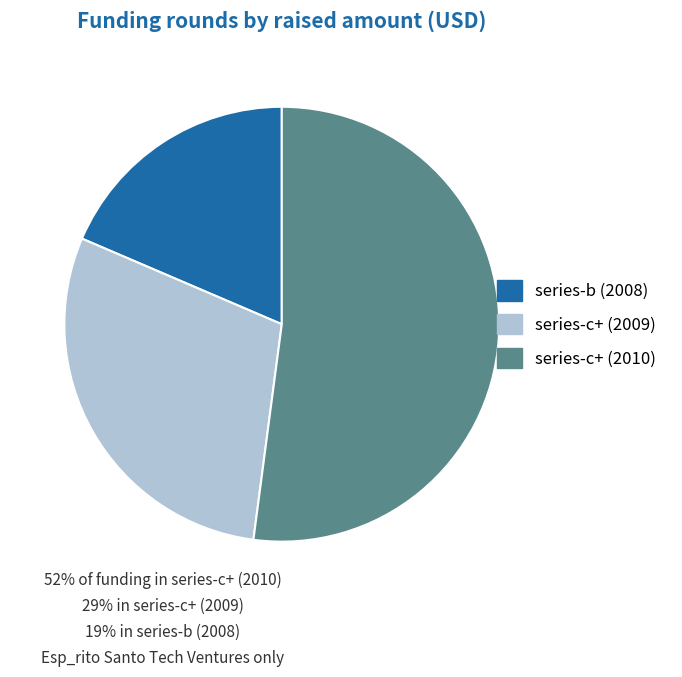

Count the number of slices in the pie.

3